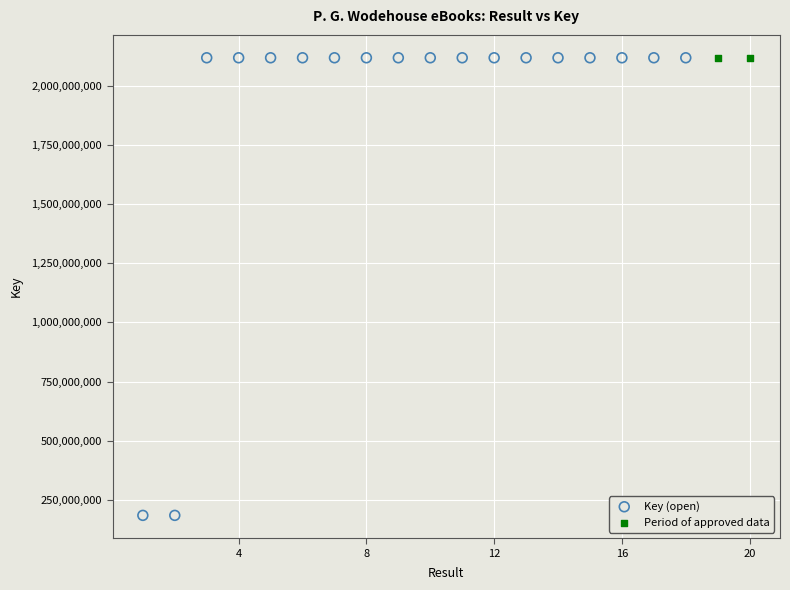

What are all the series names shown in the legend?

Key (open), Period of approved data